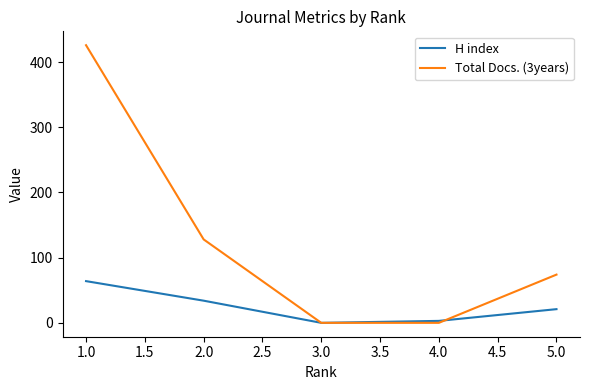

The value of Total Docs. (3years) at 5.0 is 74. True or false?

True